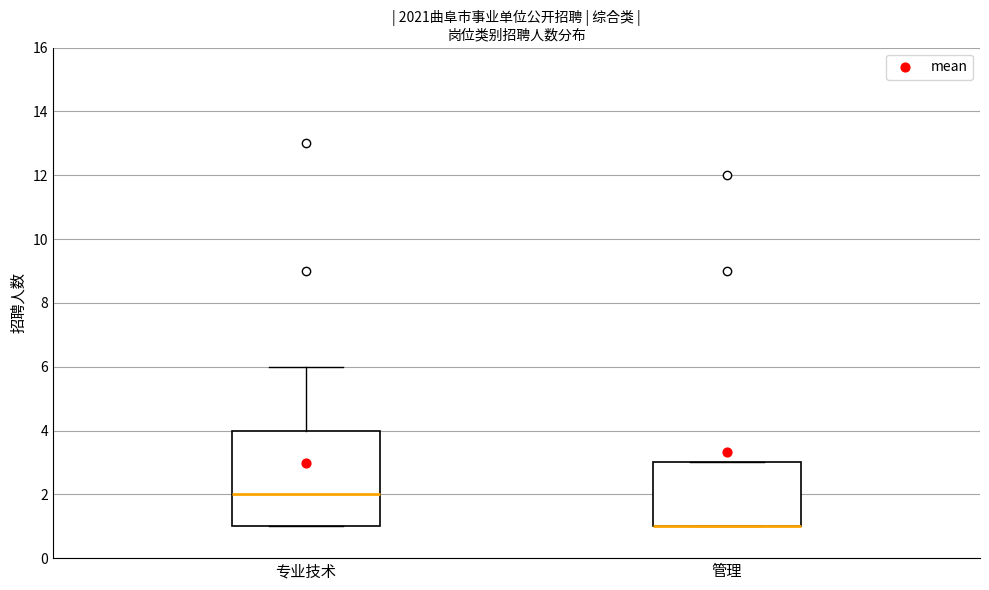

Reading left to right, read every box against the y-axis: the position of its median line, the range the box covers, and the ends of its whiskers. The values are not printed on the chart, so give them approximately, as read against the axis.

专业技术: median 2, box 1 to 4, whiskers 1 to 6
管理: median 1 (drawn on the box's lower edge), box 1 to 3, whiskers 1 to 3